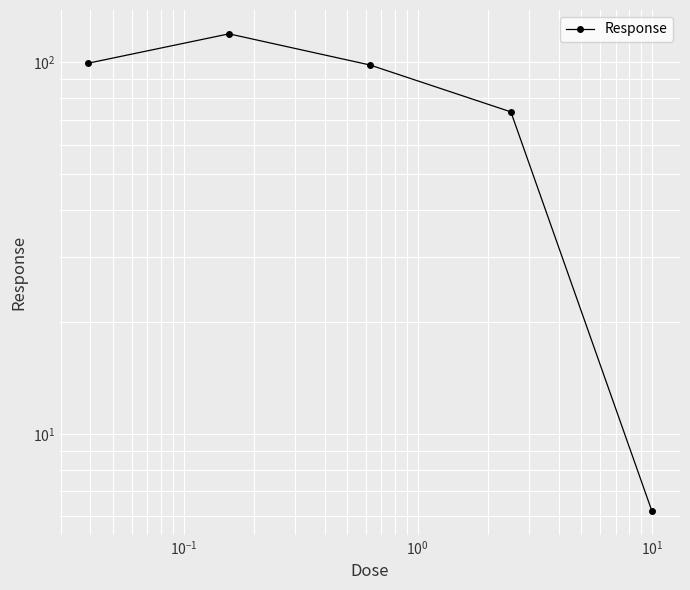

What value does the data have at $\mathdefault{10^{0}}$?

73.6